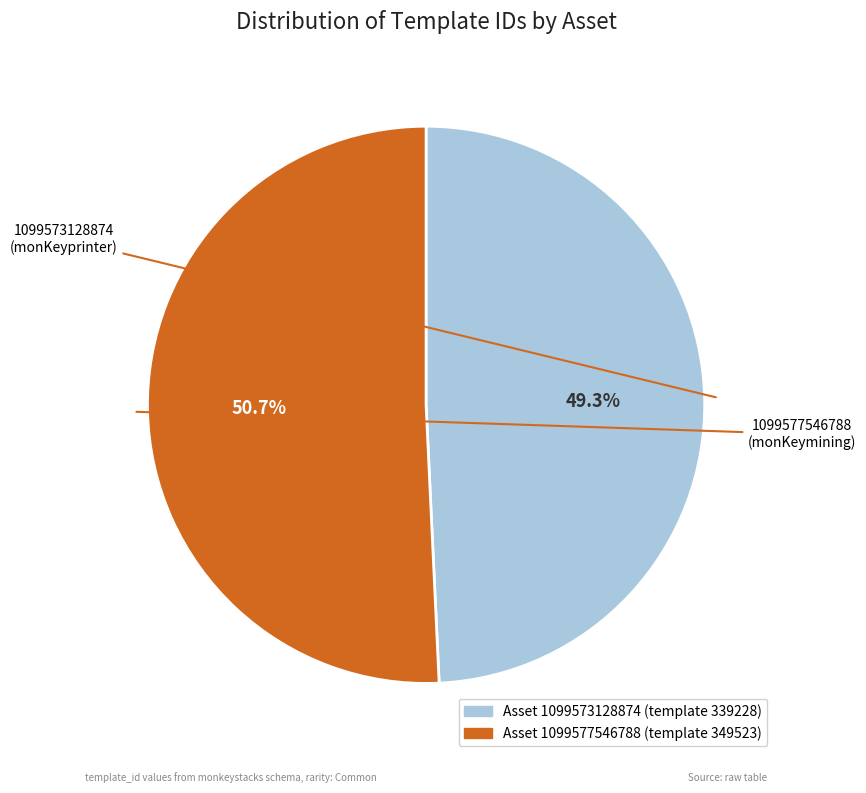

To the nearest percent, what is the average slice percentage?

50%